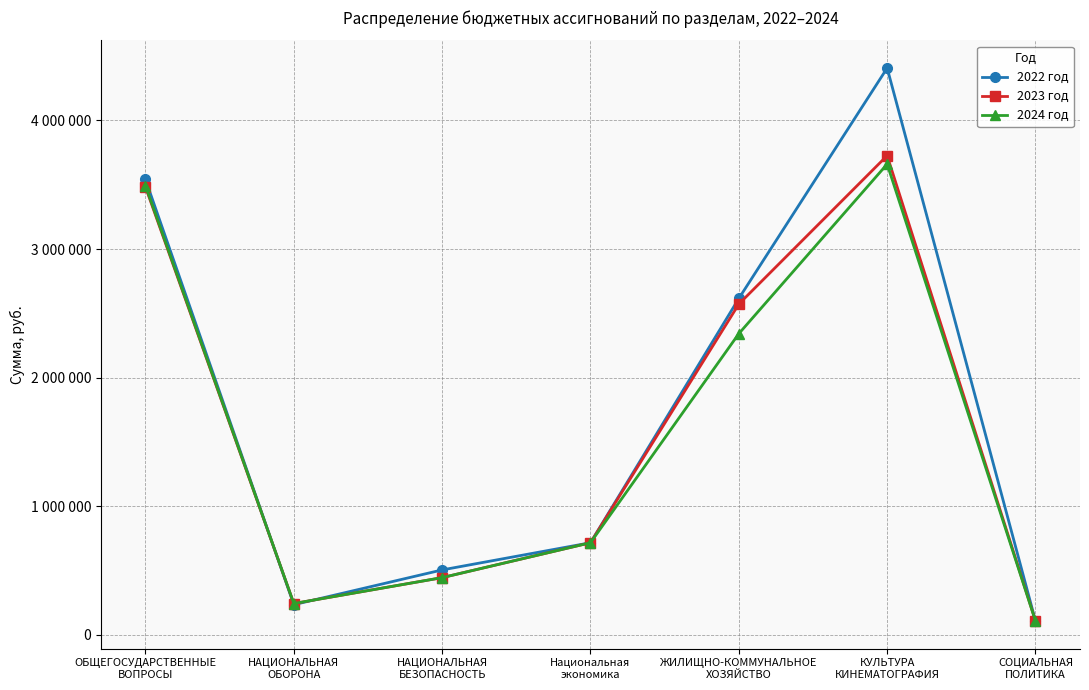

Is the value of 2023 год at КУЛЬТУРА
КИНЕМАТОГРАФИЯ greater than the value of 2022 год at НАЦИОНАЛЬНАЯ
ОБОРОНА?

Yes